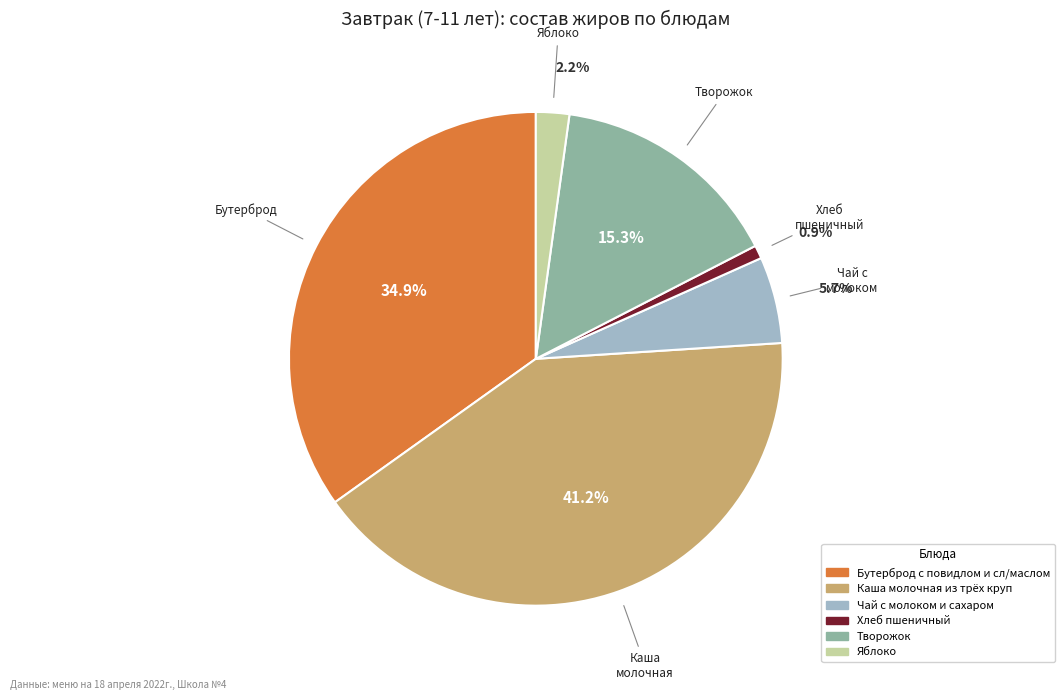

Does Творожок represent more than half of the total?

No